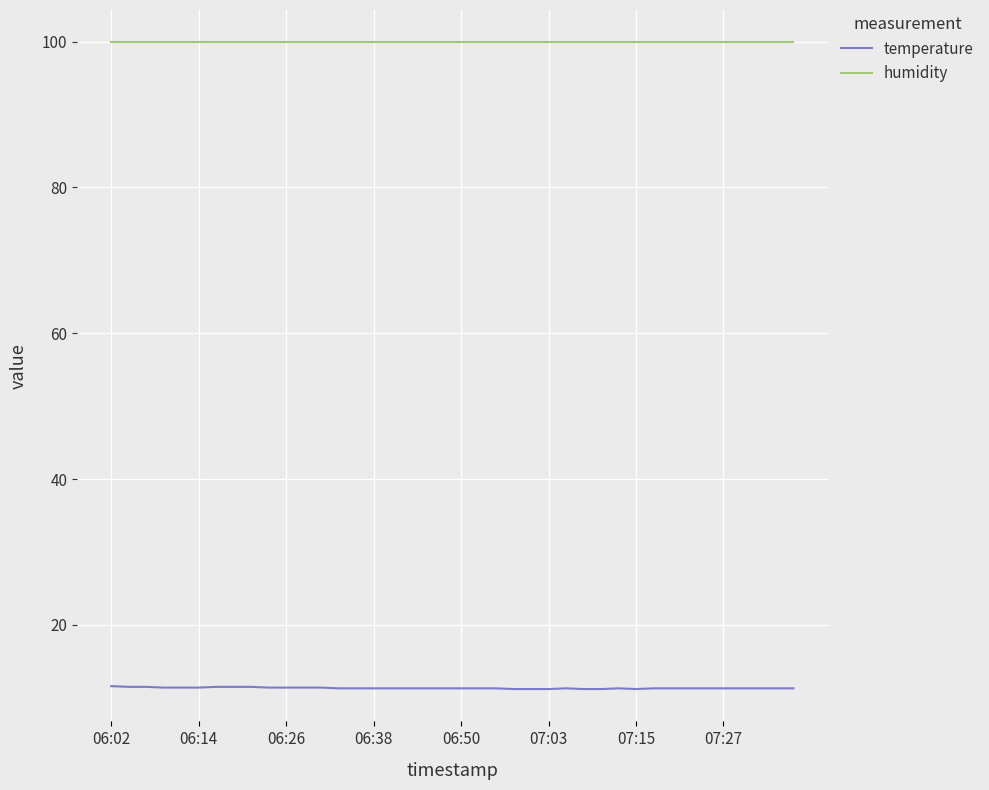

Rank the series by their maximum value, from highest to lowest.

humidity, temperature